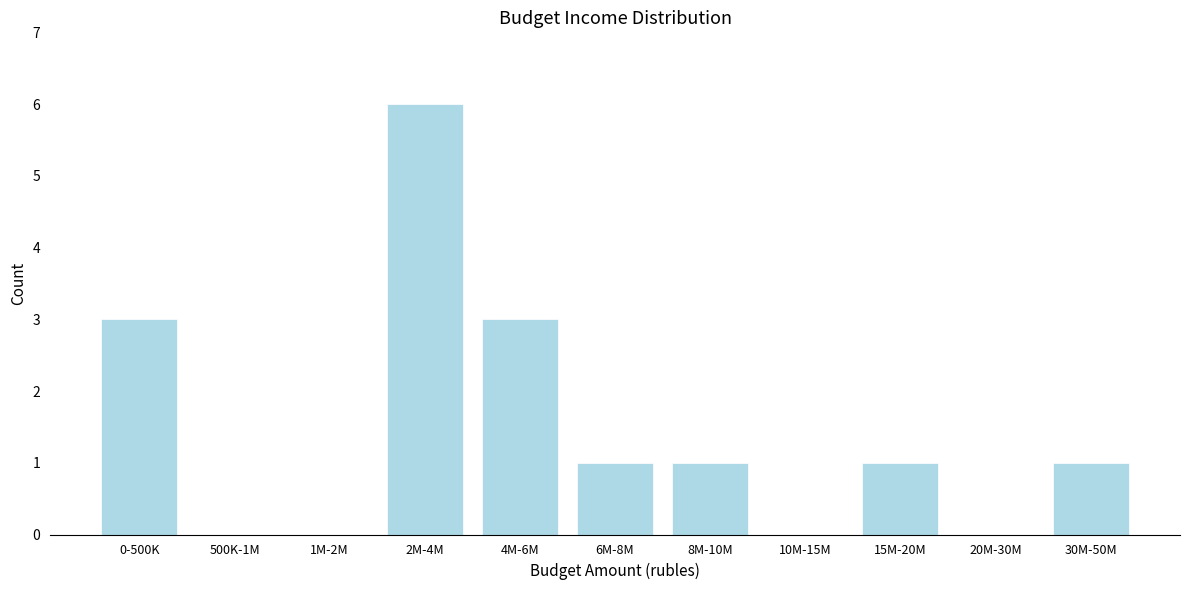

Reading right to left, transcribe all the data shown in this chart.

30M-50M=1	20M-30M=0	15M-20M=1	10M-15M=0	8M-10M=1	6M-8M=1	4M-6M=3	2M-4M=6	1M-2M=0	500K-1M=0	0-500K=3